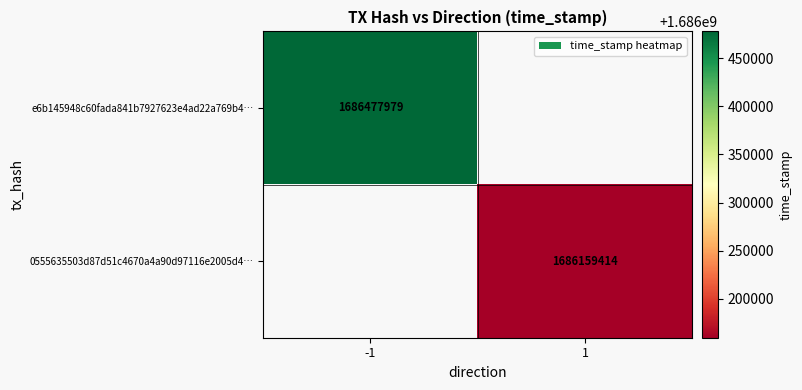

The value of e6b145948c60fada841b7927623e4ad22a769b4… at -1 is 1686477979. True or false?

True